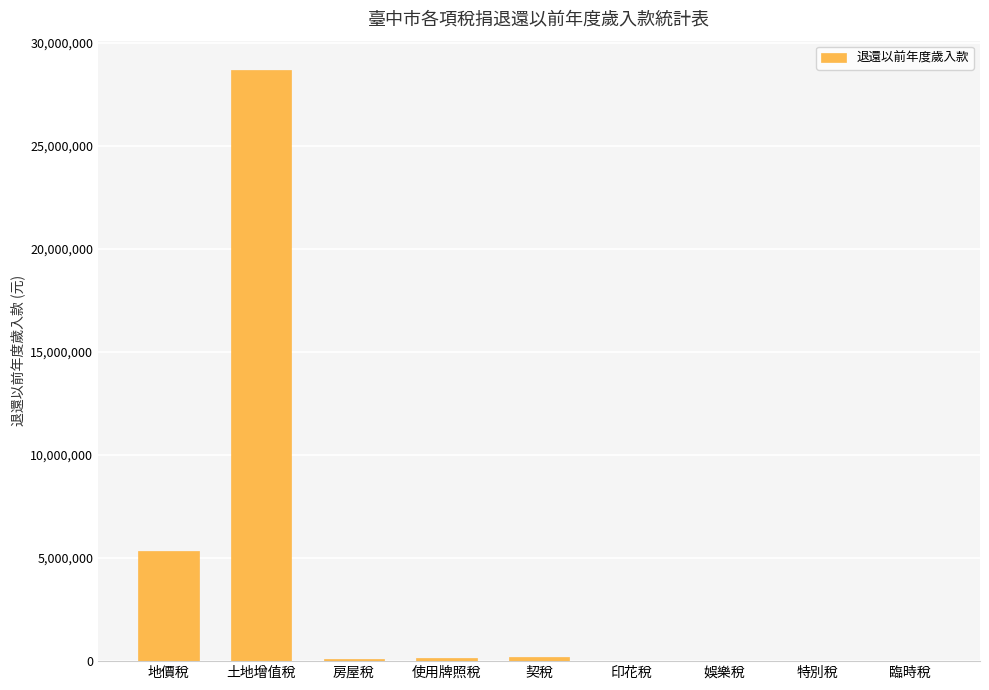

Which has a higher value, 印花稅 or 地價稅?

地價稅